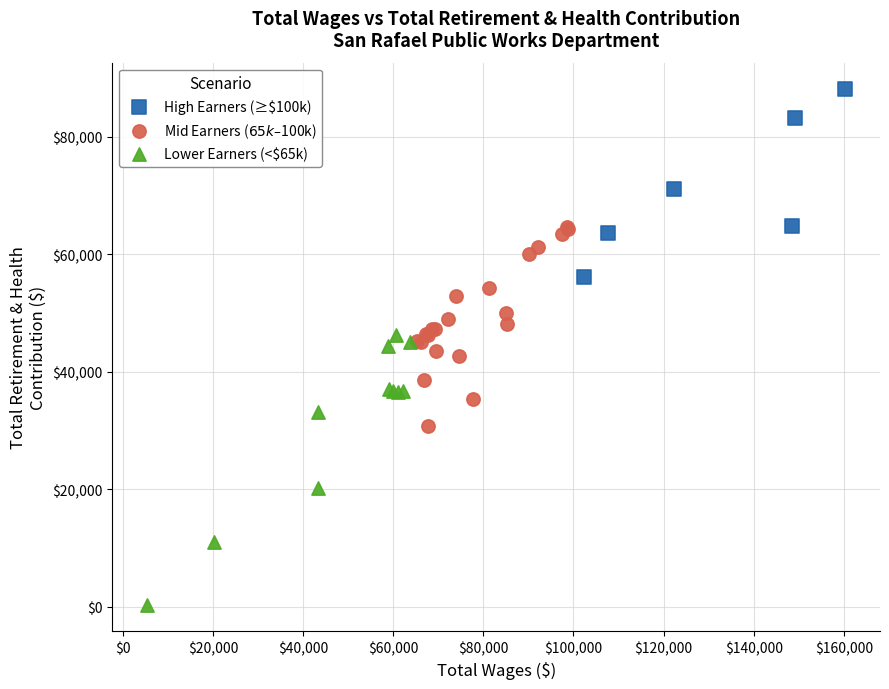

Which series contains the lowest Y value?

Lower Earners (<$65k)